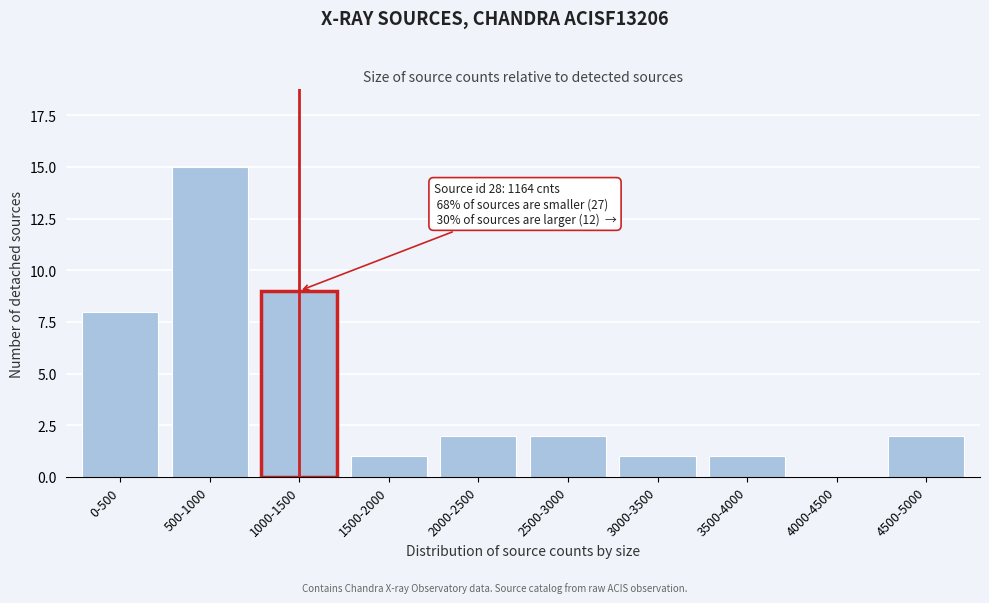

Reading left to right, list all the values displayed in this chart.

0-500=8	500-1000=15	1000-1500=9	1500-2000=1	2000-2500=2	2500-3000=2	3000-3500=1	3500-4000=1	4000-4500=0	4500-5000=2